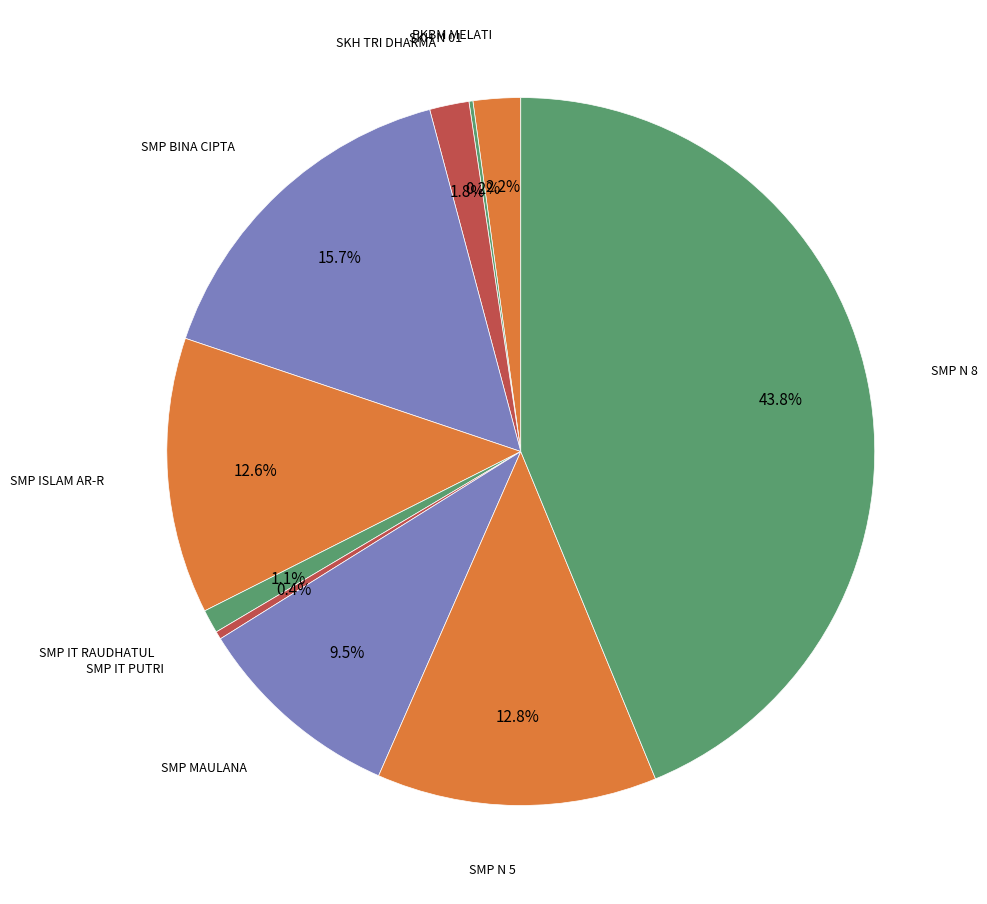

Is there a majority slice in this chart?

No